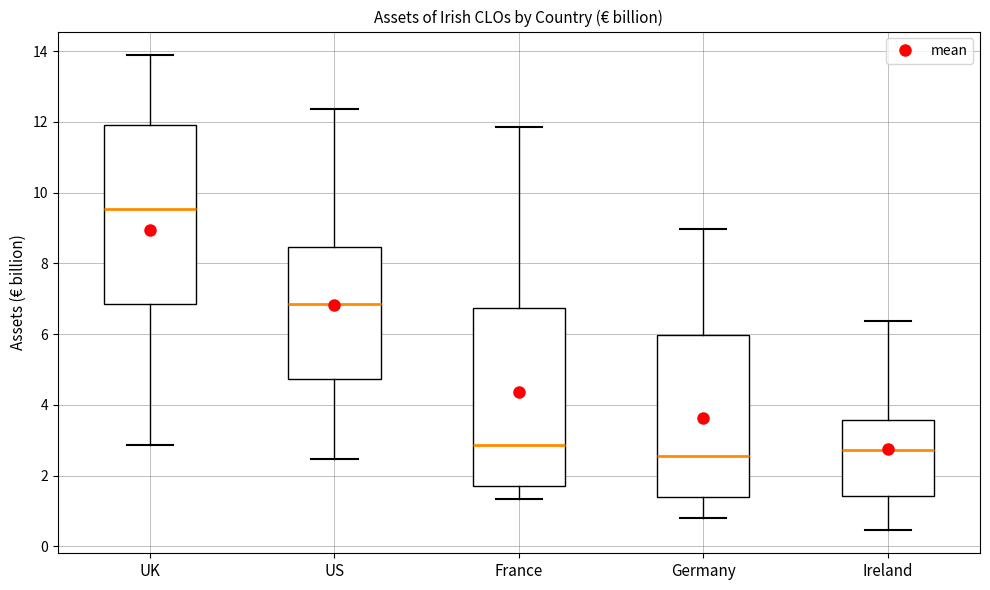

Reading left to right, read every box against the y-axis: the position of its median line, the range the box covers, and the ends of its whiskers. The values are not printed on the chart, so give them approximately, as read against the axis.

UK: median 9.6, box 6.8 to 12.0, whiskers 2.8 to 13.8
US: median 6.8, box 4.8 to 8.4, whiskers 2.4 to 12.4
France: median 2.8, box 1.8 to 6.8, whiskers 1.4 to 11.8
Germany: median 2.6, box 1.4 to 6.0, whiskers 0.8 to 9.0
Ireland: median 2.8, box 1.4 to 3.6, whiskers 0.4 to 6.4